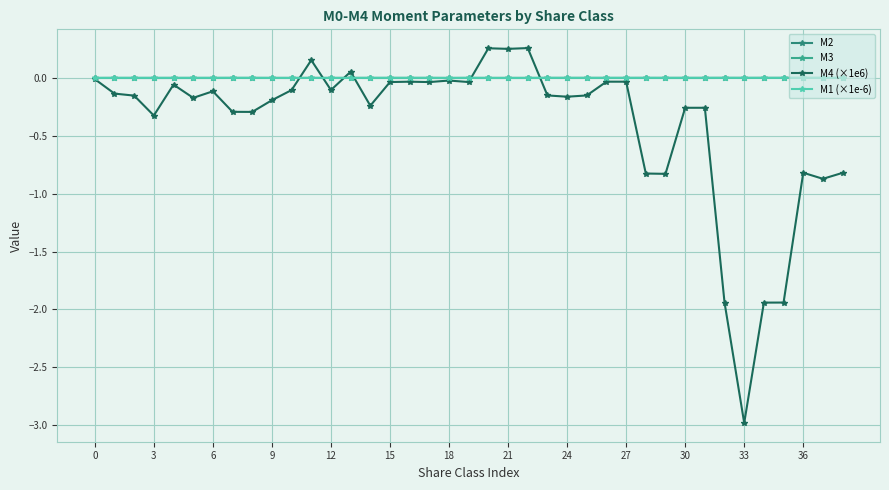

True or false: M1 (×1e-6) has more than 1 interior local peaks.

True